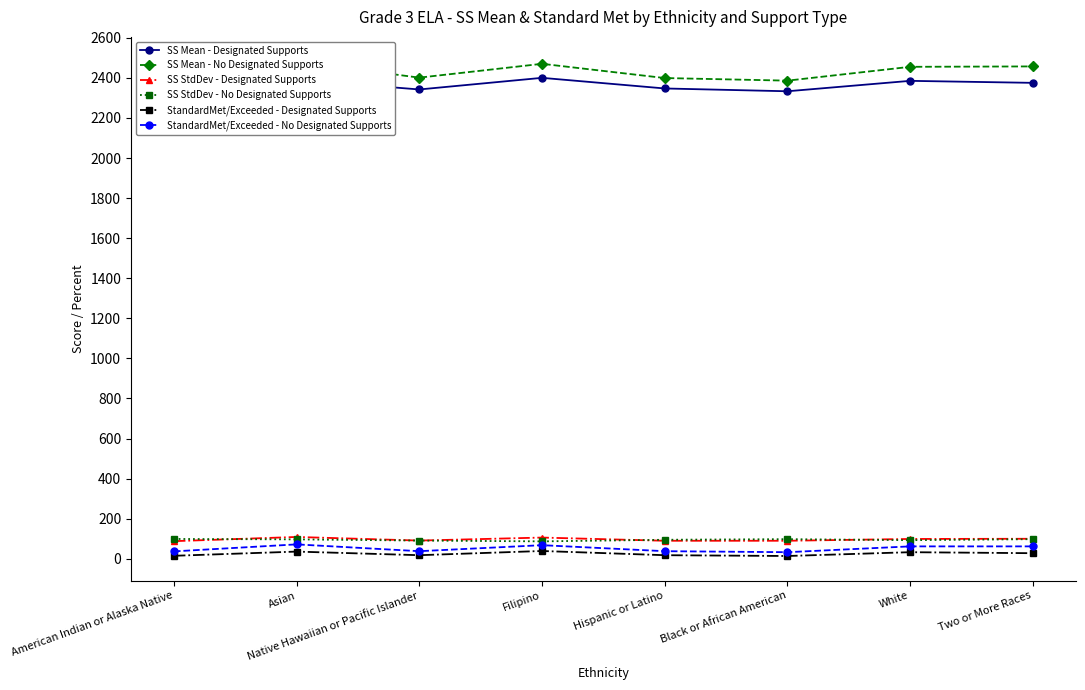

What is the difference between the highest and lowest values at American Indian or Alaska Native?

2379